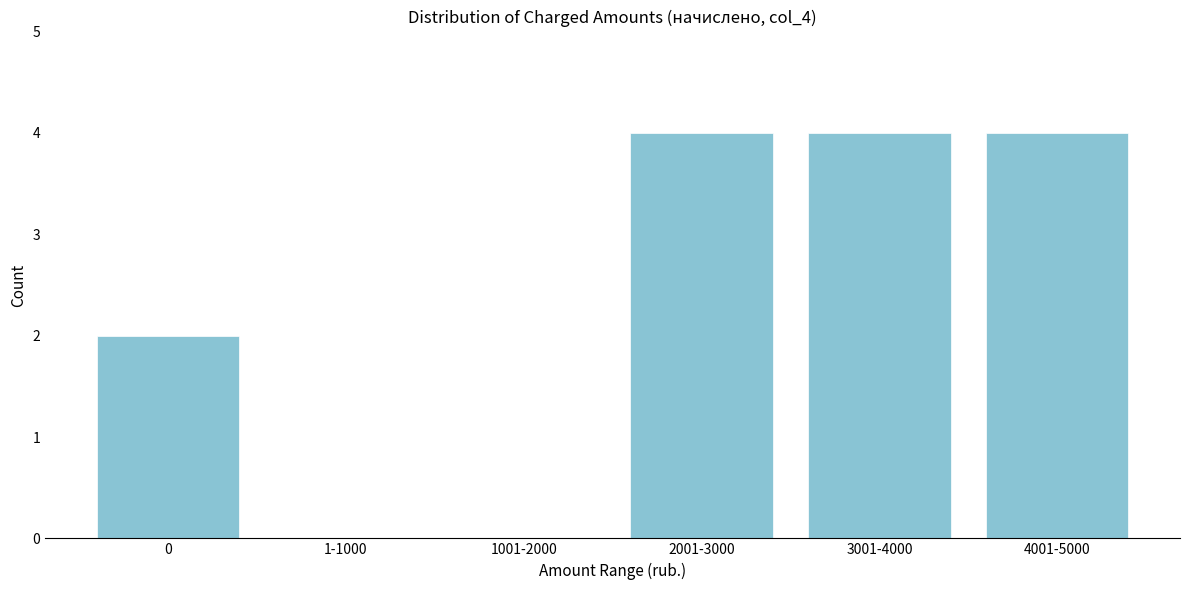

Reading left to right, what are all the values shown in this chart?

0=2	1-1000=0	1001-2000=0	2001-3000=4	3001-4000=4	4001-5000=4